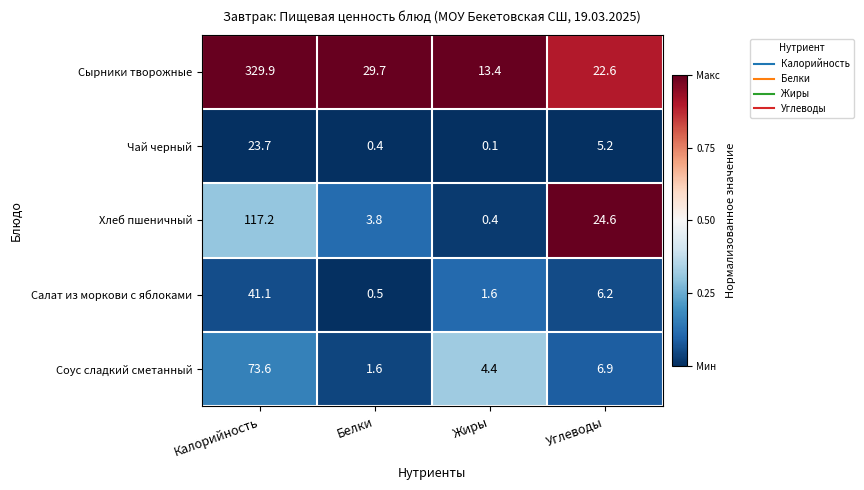

Reading left to right, what are all the values shown in this chart?

Сырники творожные: 329.9	29.7	13.4	22.6
Чай черный: 23.7	0.4	0.1	5.2
Хлеб пшеничный: 117.2	3.8	0.4	24.6
Салат из моркови с яблоками: 41.1	0.5	1.6	6.2
Соус сладкий сметанный: 73.6	1.6	4.4	6.9